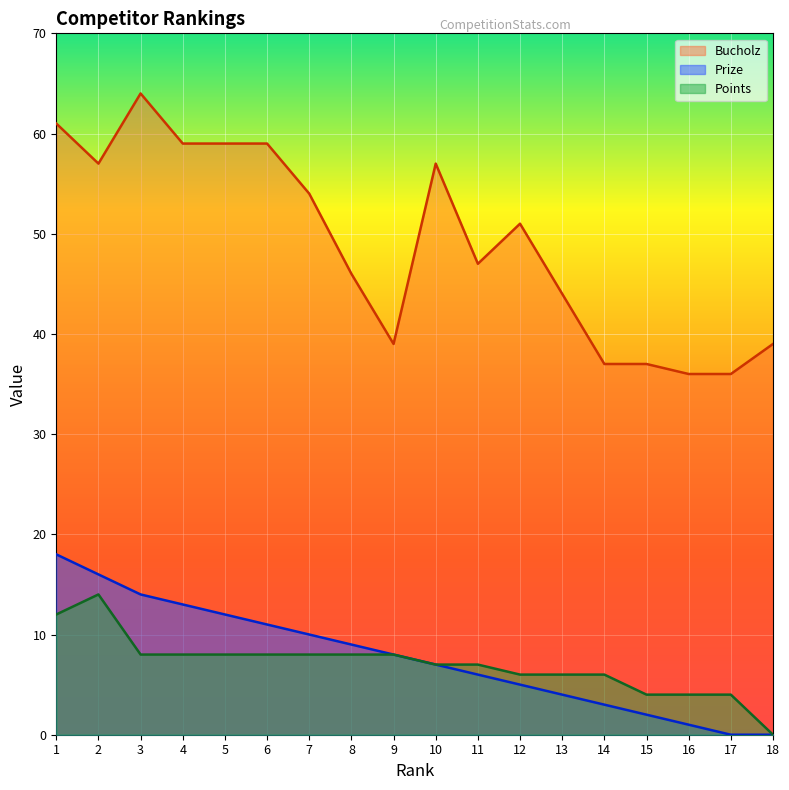

What is the spread (max minus min) of values at 9?

31